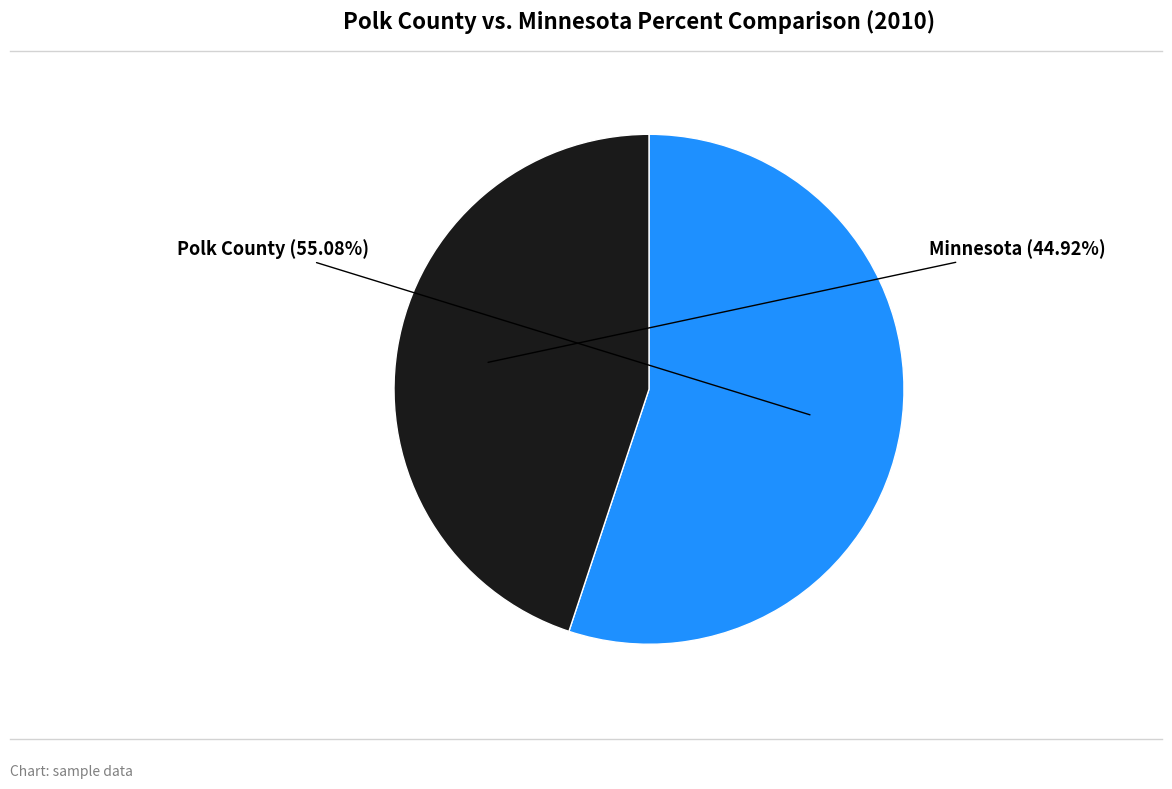

To the nearest percent, what percentage of the pie is Polk County?

55%